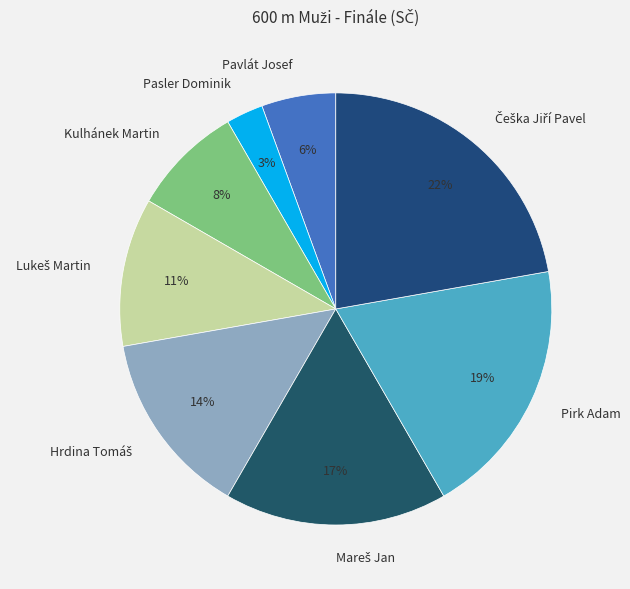

To the nearest percent, what is the difference between the largest and smallest slice percentages?

19%